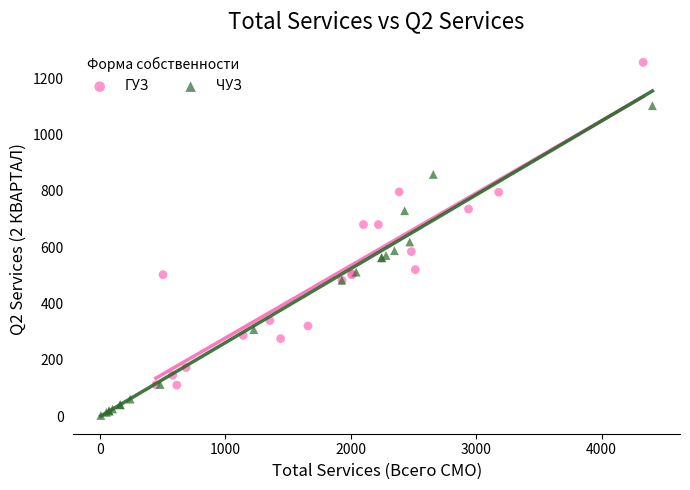

Which series reaches the minimum Y coordinate?

ЧУЗ